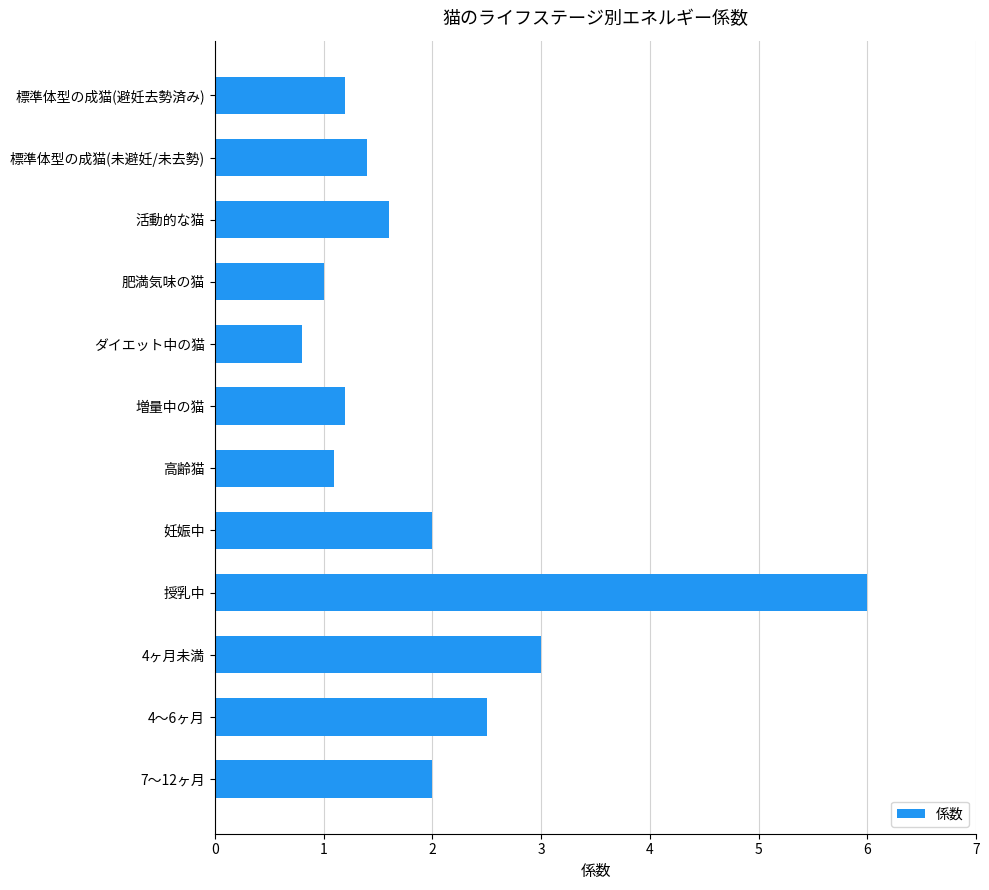

How many bars are there in total?

12